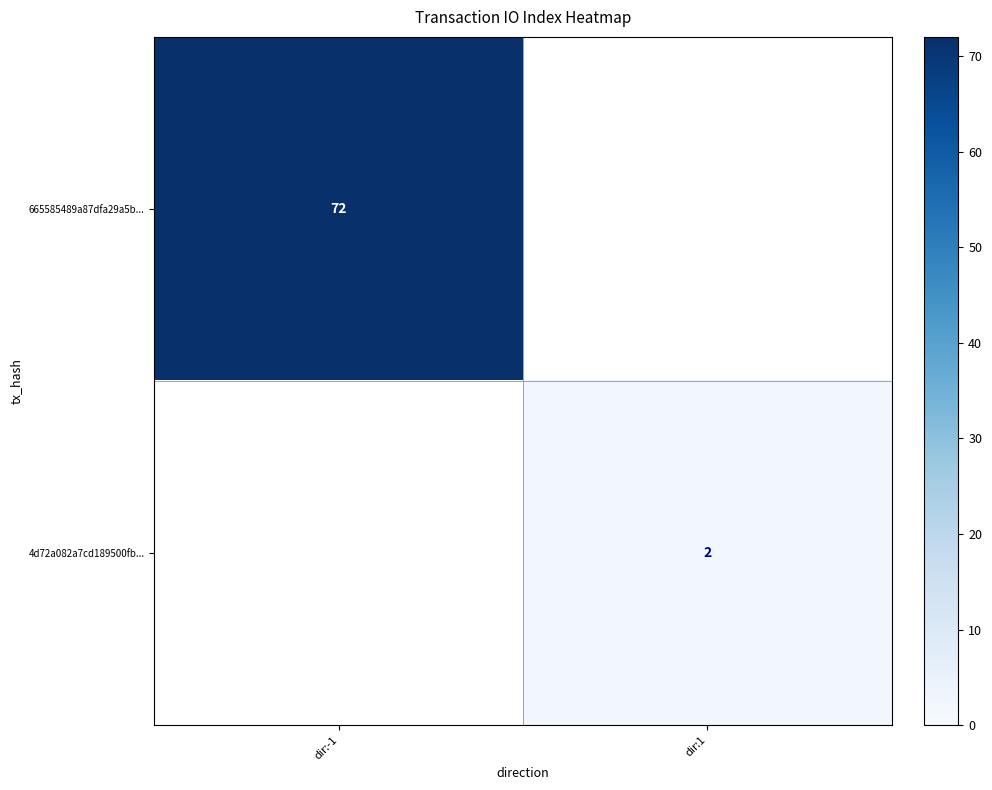

The 4d72a082a7cd189500fb... series shows 1 at dir:1. True or false?

False